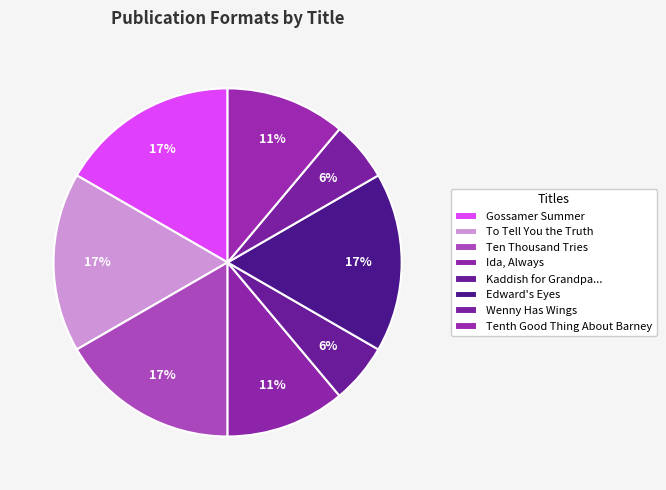

What is the largest slice in the pie chart?

Gossamer Summer